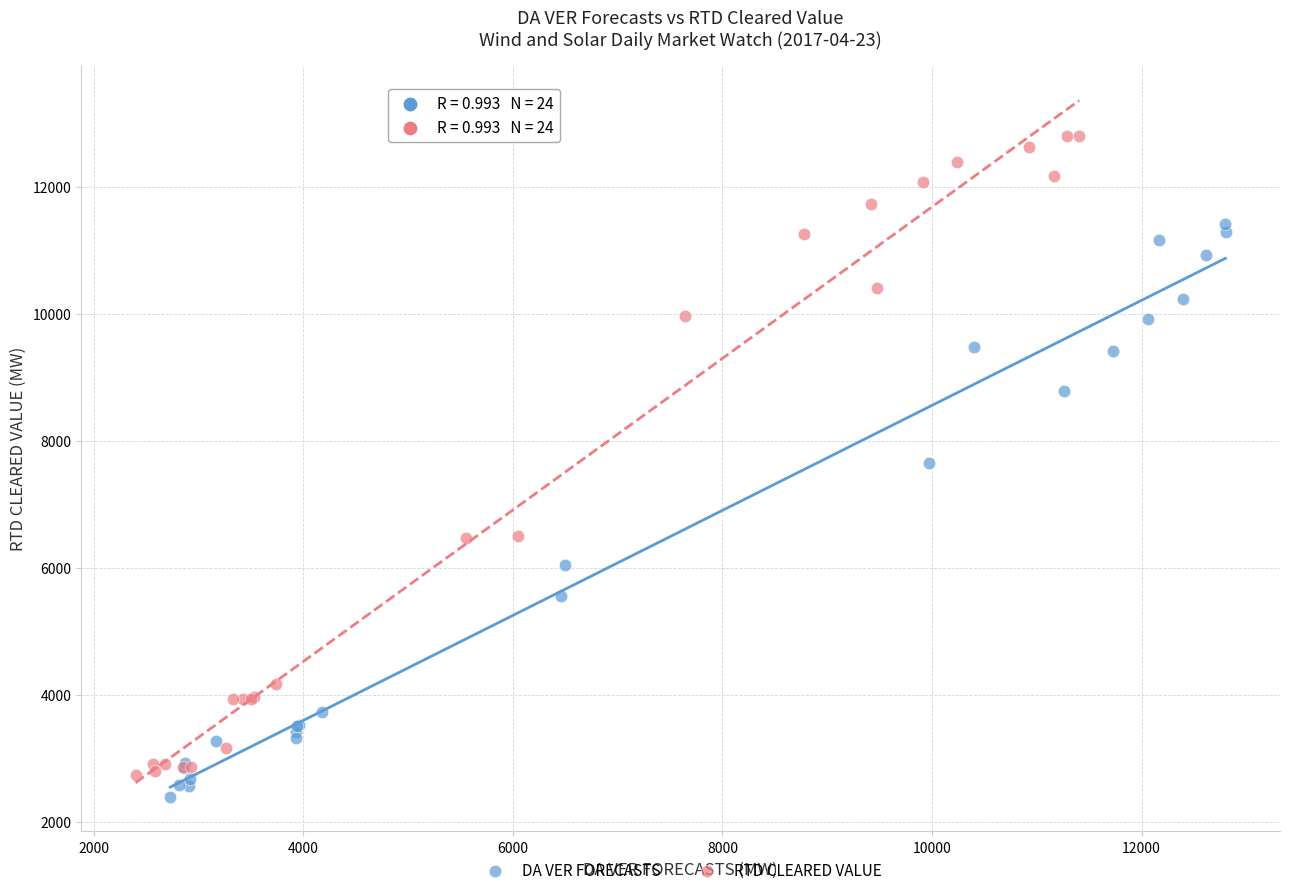

Which series contains the lowest Y value?

DA VER FORECASTS